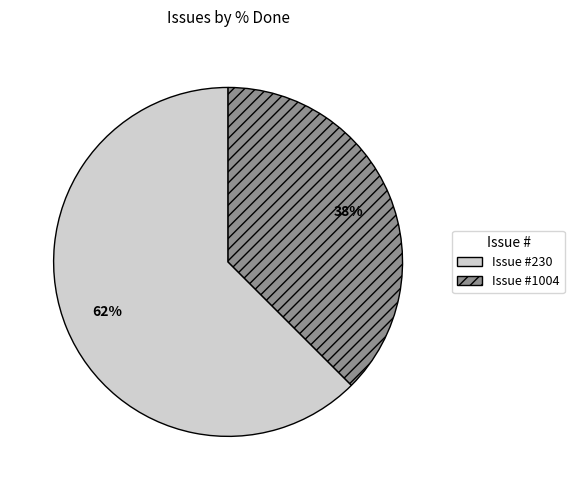

To the nearest percent, what is the combined percentage of Issue #1004 and Issue #230?

100%